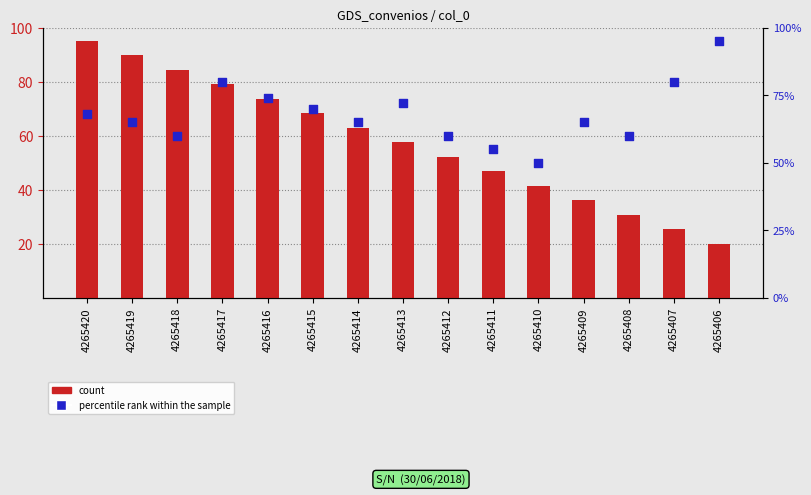

Is the value of count at 4265416 greater than the value of percentile rank within the sample at 4265414?

Yes